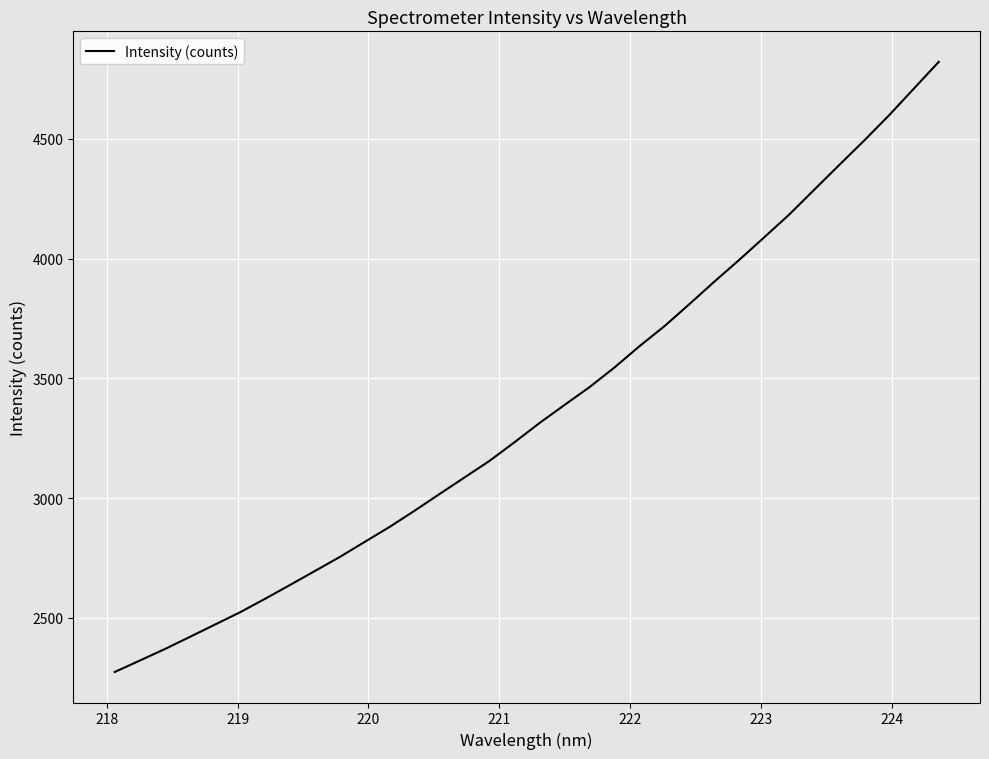

What is the maximum value shown in the chart?

4821.7